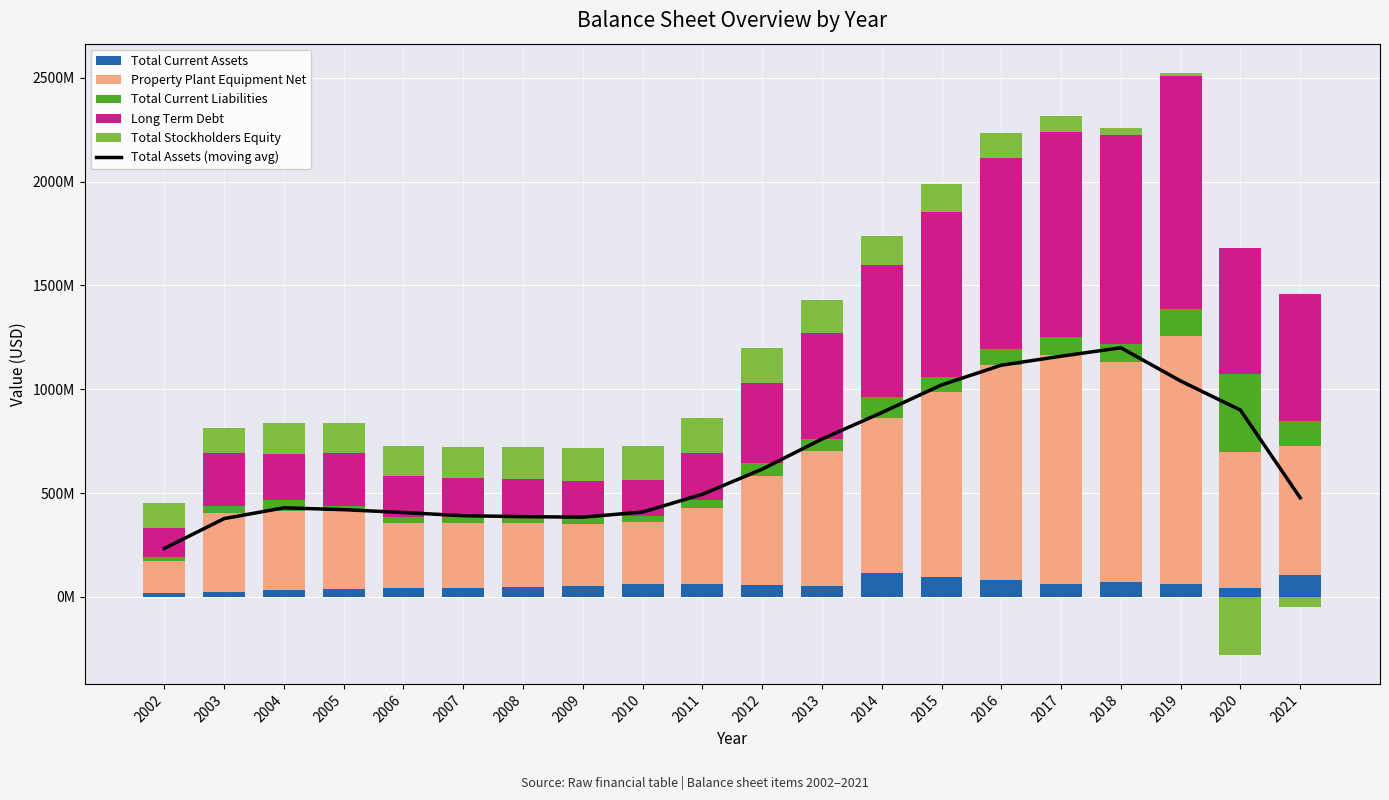

What is the difference between the second highest and minimum values in the Total Assets (moving avg) series?

926004000.0